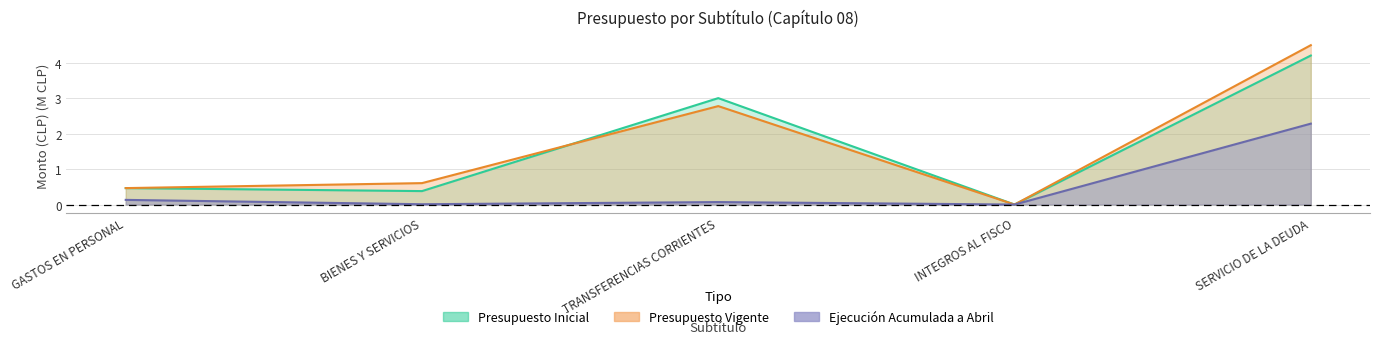

Is it true that Ejecucion Acumulada a Abril equals 0.1 at GASTOS EN PERSONAL?

True